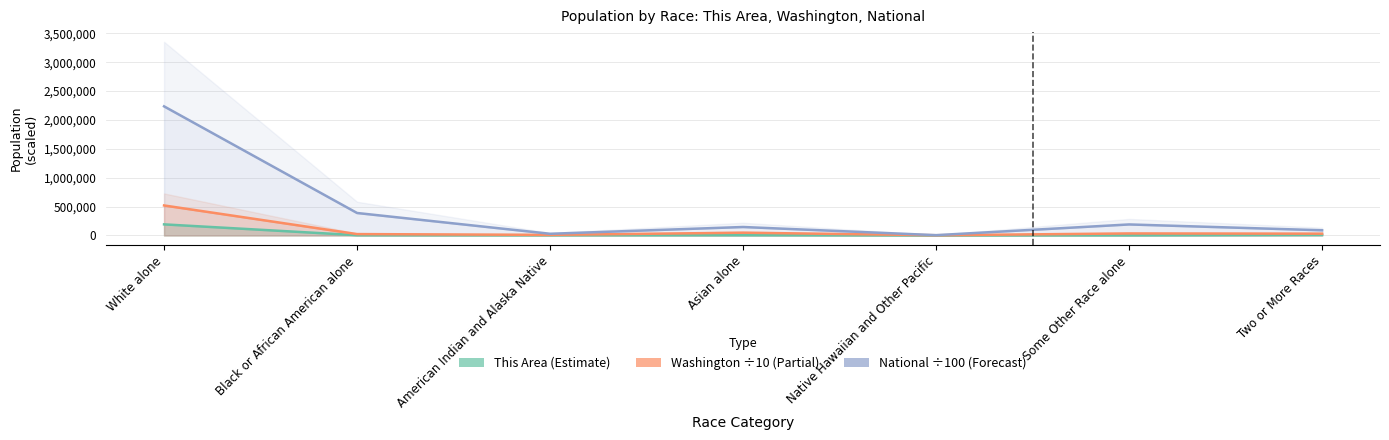

Between Asian alone and Native Hawaiian and Other Pacific, which is larger?

Asian alone